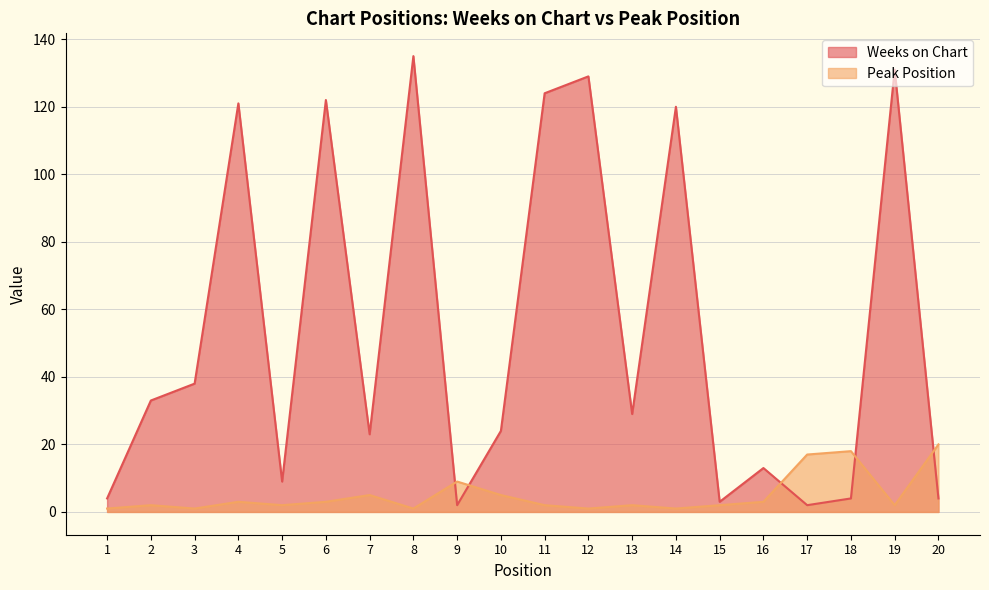

Which label corresponds to the largest value in the chart?

8